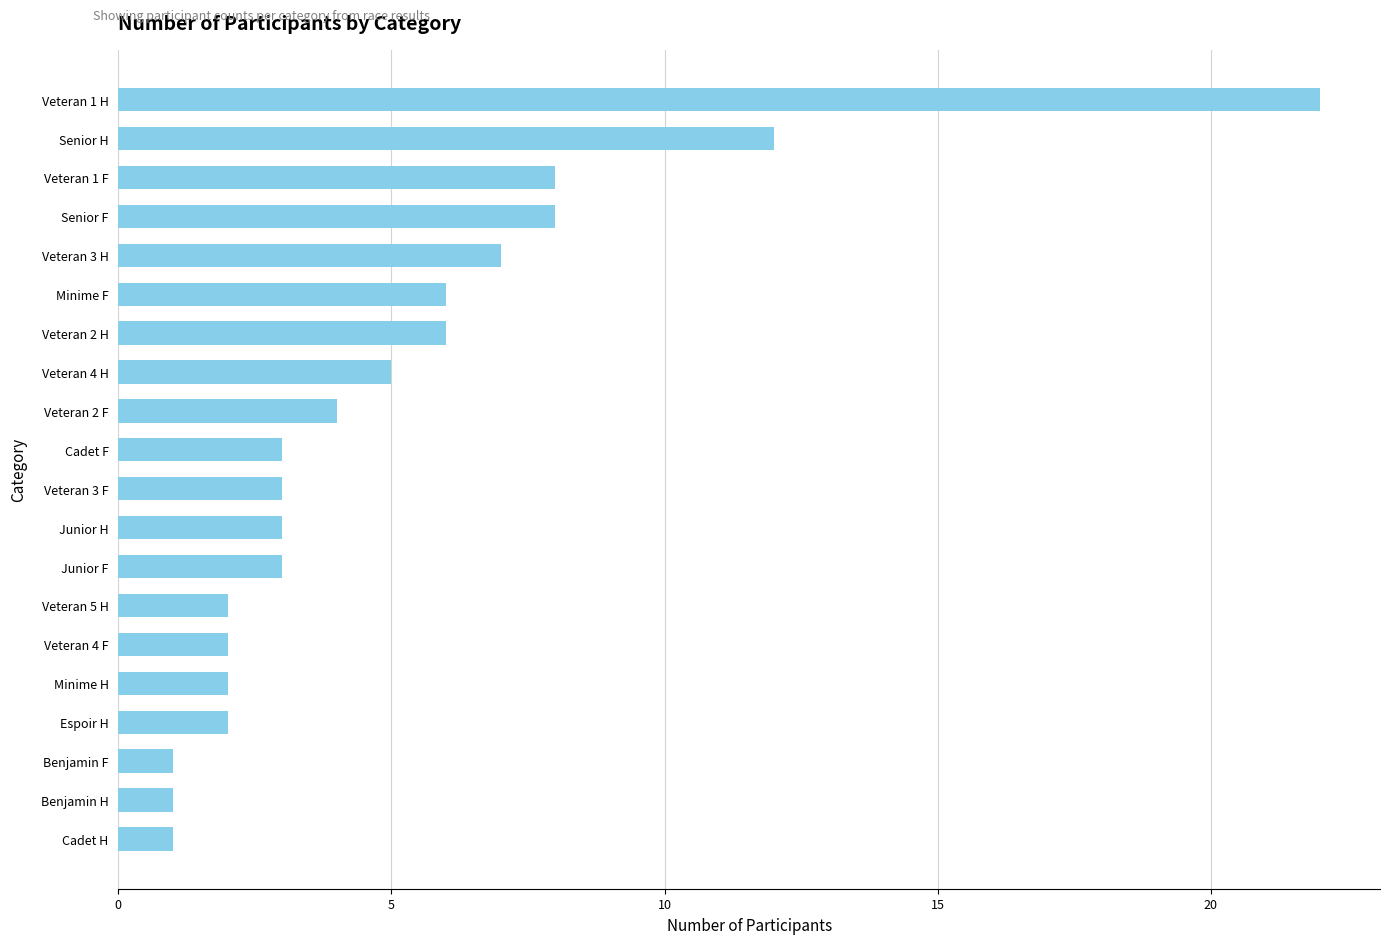

At which category does the chart reach its peak across all series?

Veteran 1 H